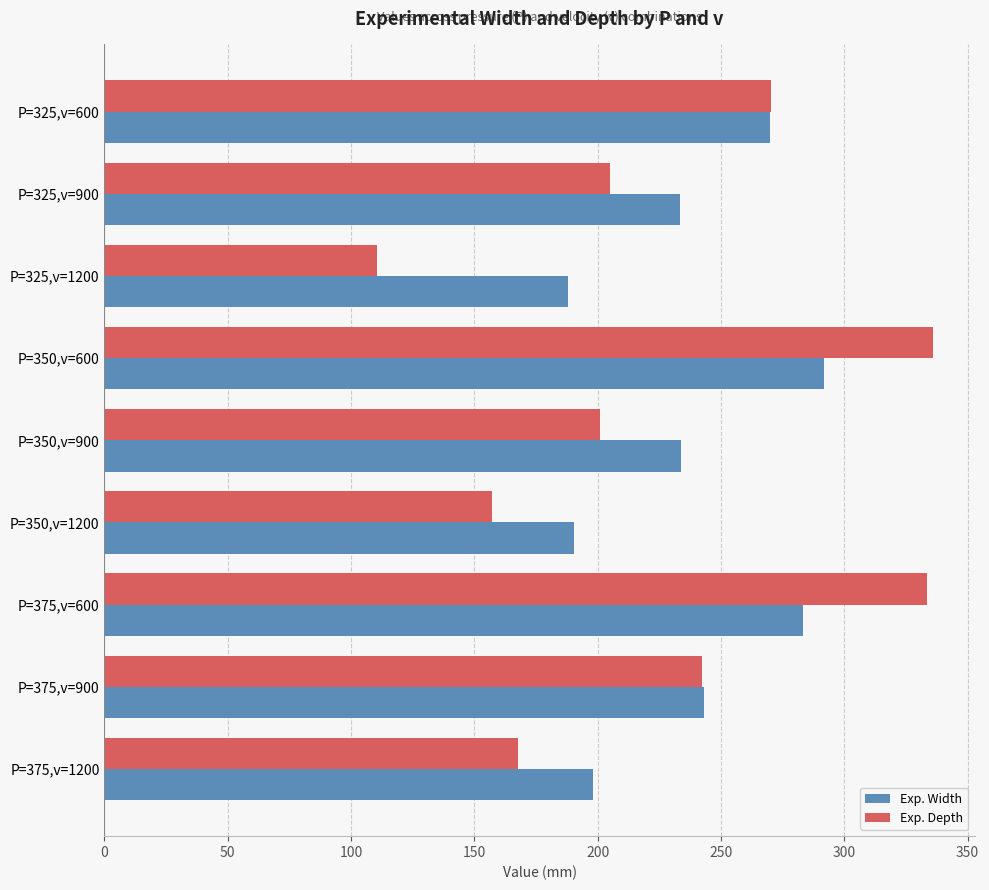

Which series has the widest spread of values?

Exp. Depth